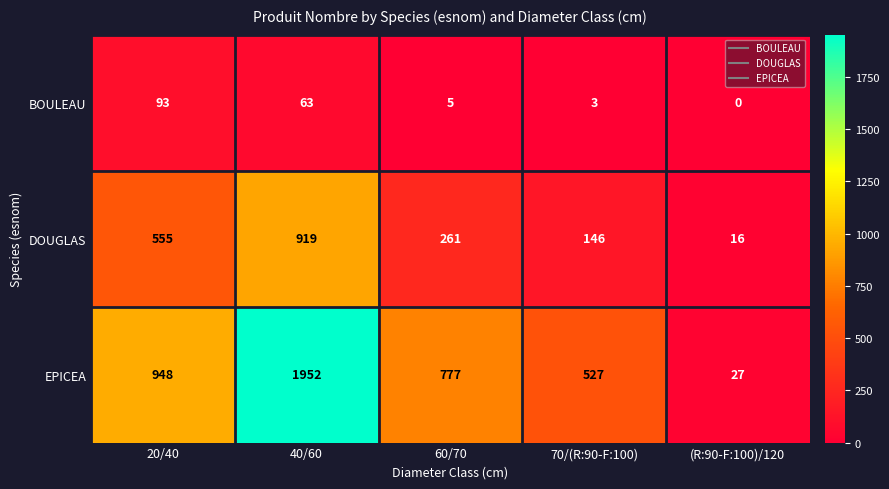

List the series in order of their peak value, lowest first.

BOULEAU, DOUGLAS, EPICEA